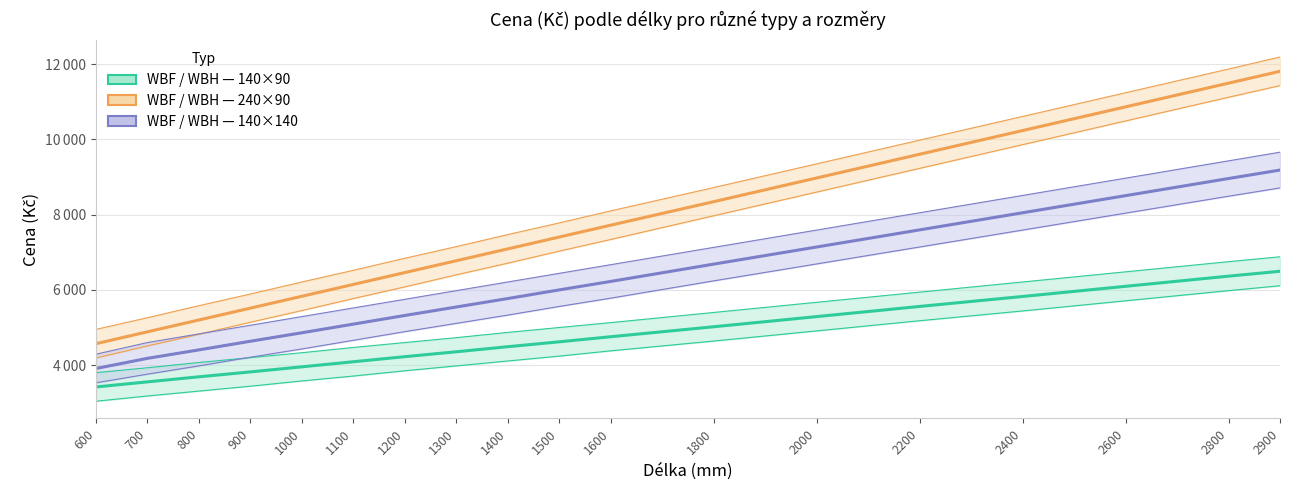

Which has a higher value, 1400 or 1300?

1400